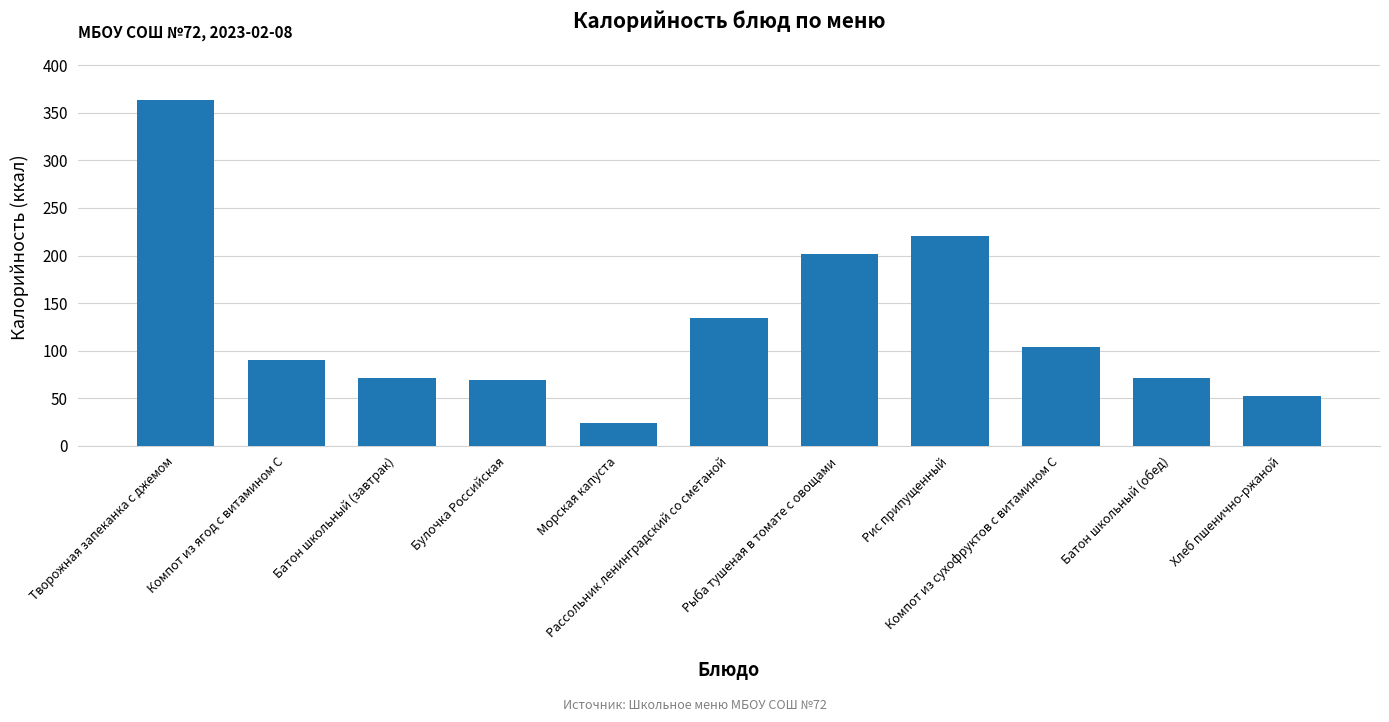

What is the minimum value shown in the chart?

24